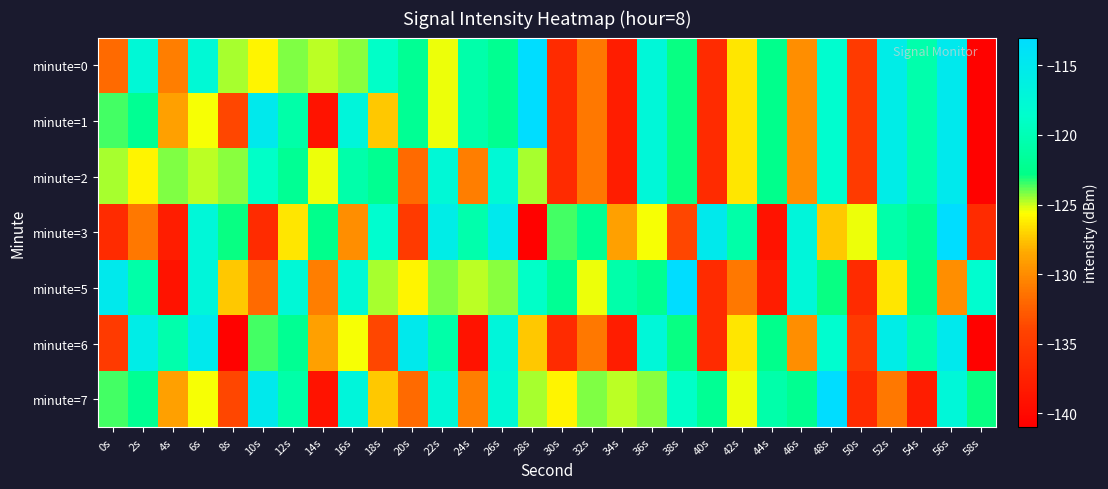

At which category does the chart reach its peak across all series?

28s